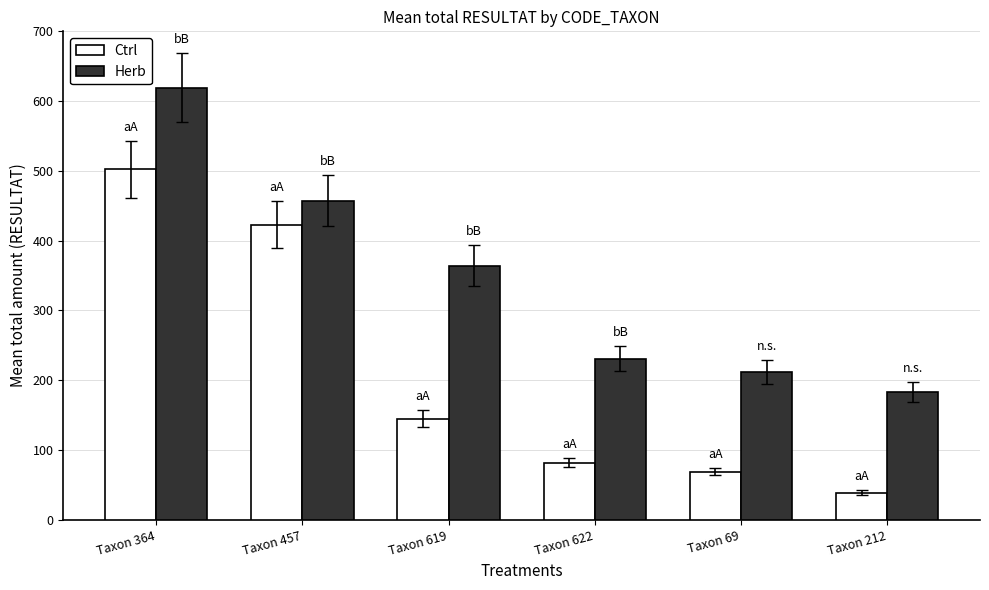

Rank the series by their maximum value, from lowest to highest.

Ctrl, Herb